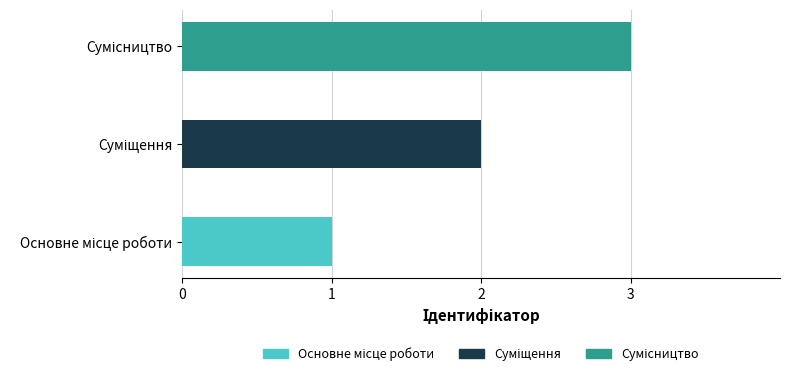

Count the values in the range 1 to 3.

3